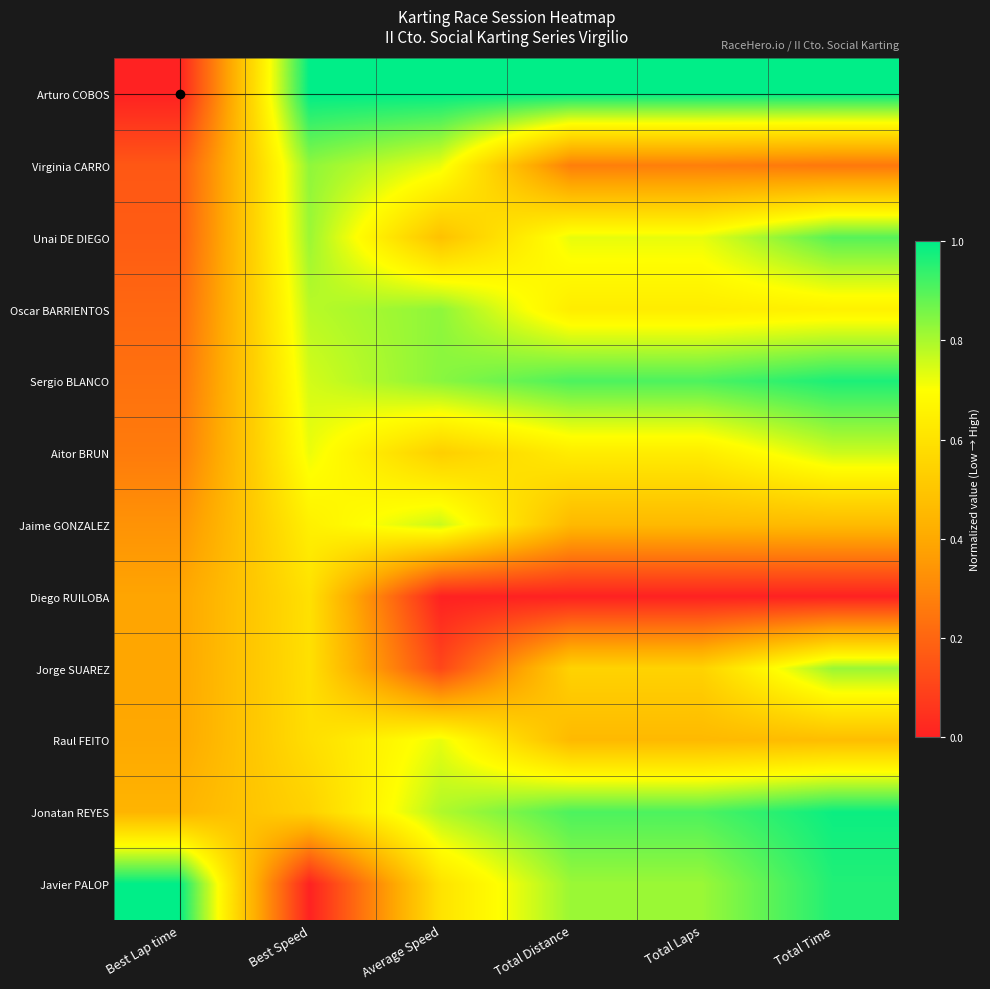

Rank the series at Total Laps from highest to lowest value.

Arturo COBOS, Sergio BLANCO, Jonatan REYES, Javier PALOP, Unai DE DIEGO, Oscar BARRIENTOS, Aitor BRUN, Jorge SUAREZ, Jaime GONZALEZ, Raul FEITO, Virginia CARRO, Diego RUILOBA